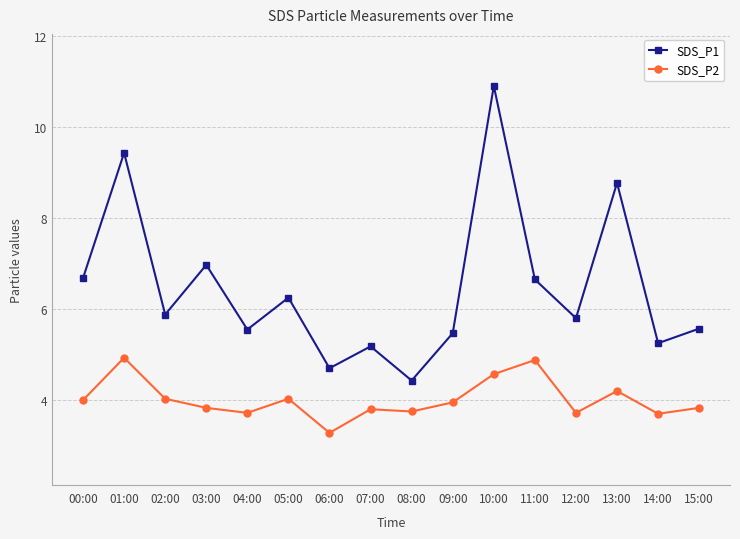

How many interior local peaks does the SDS_P1 series have?

6